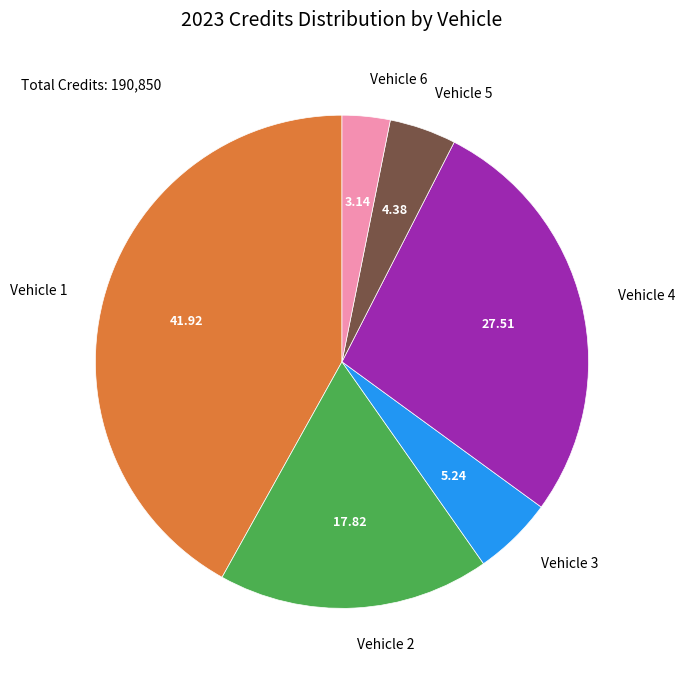

Combined, do Vehicle 1 and Vehicle 4 account for over 50%?

Yes